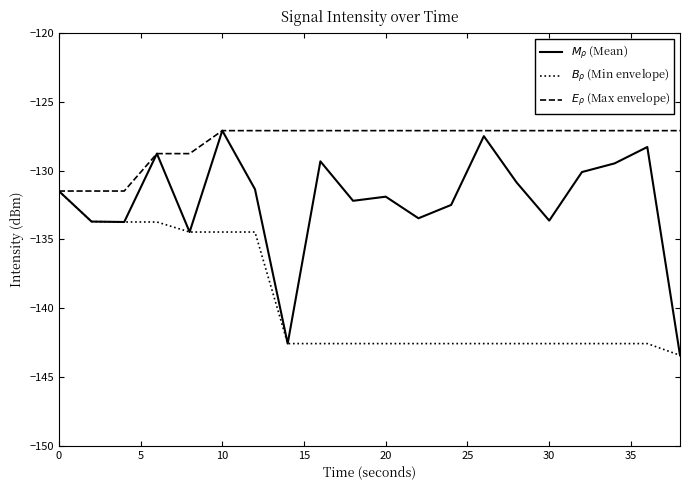

What is the difference between the maximum and minimum values in the $E_\rho$ (Max envelope) series?

4.4